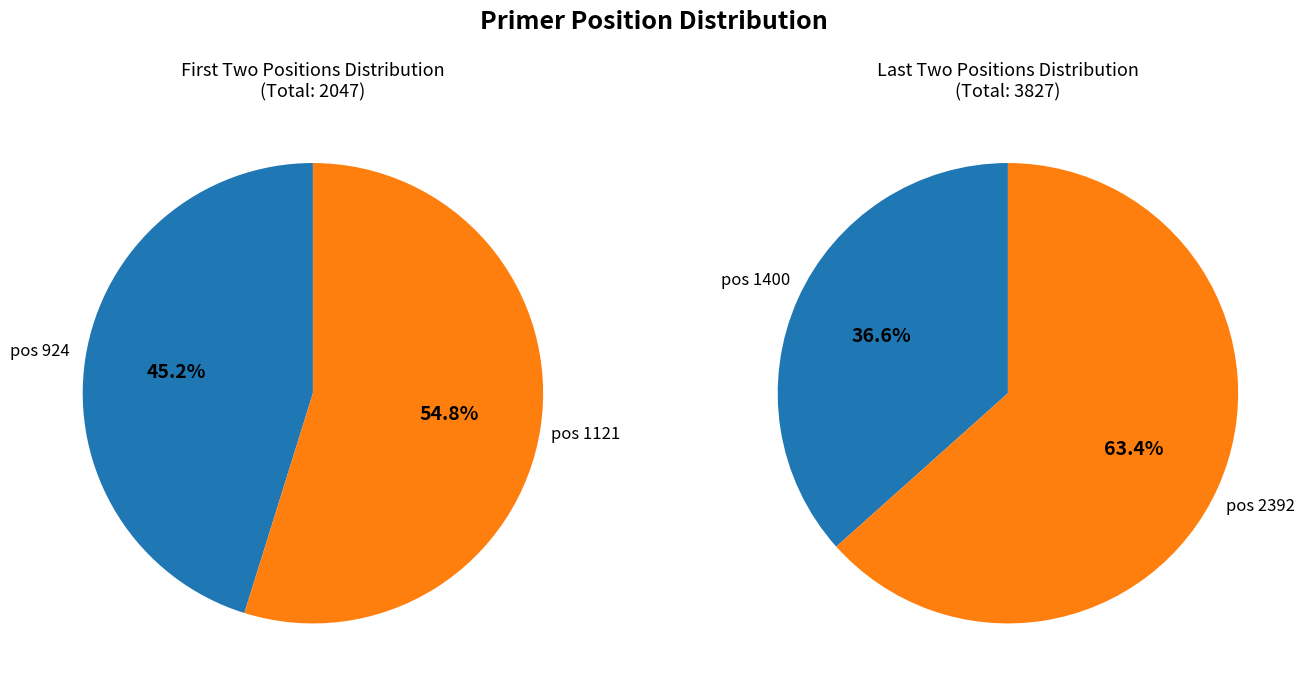

What is the ratio of the value at 2392 to the value at 924?

2.6